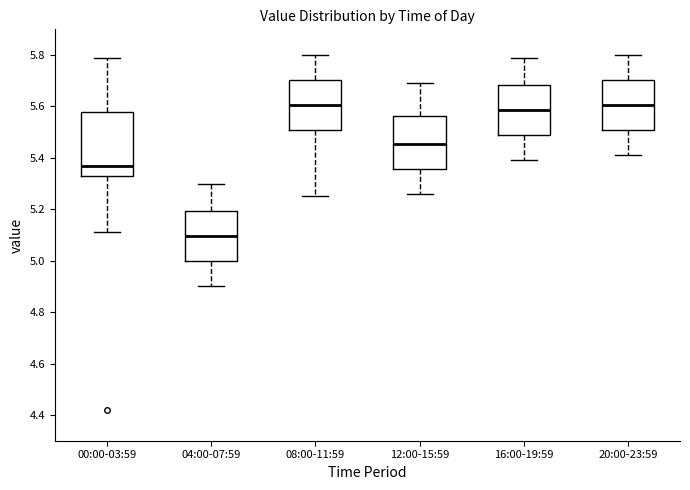

Which box's median line is the lowest?

04:00-07:59